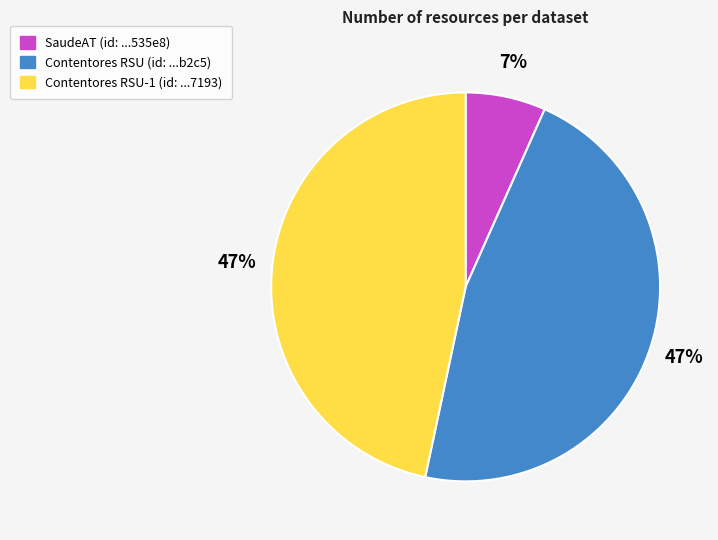

To the nearest percent, what is the difference between the largest and smallest slice percentages?

40%